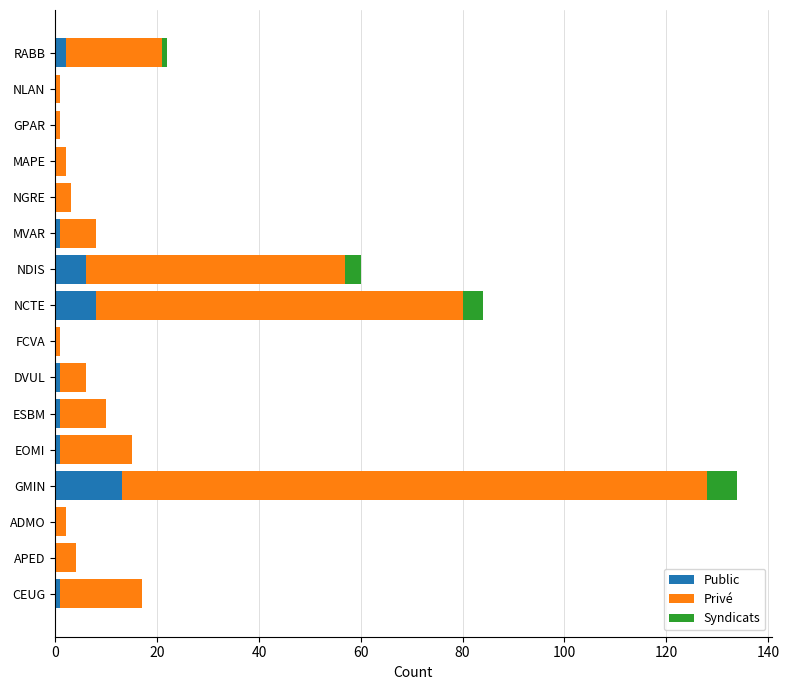

At which category is the sum across all series the highest?

GMIN